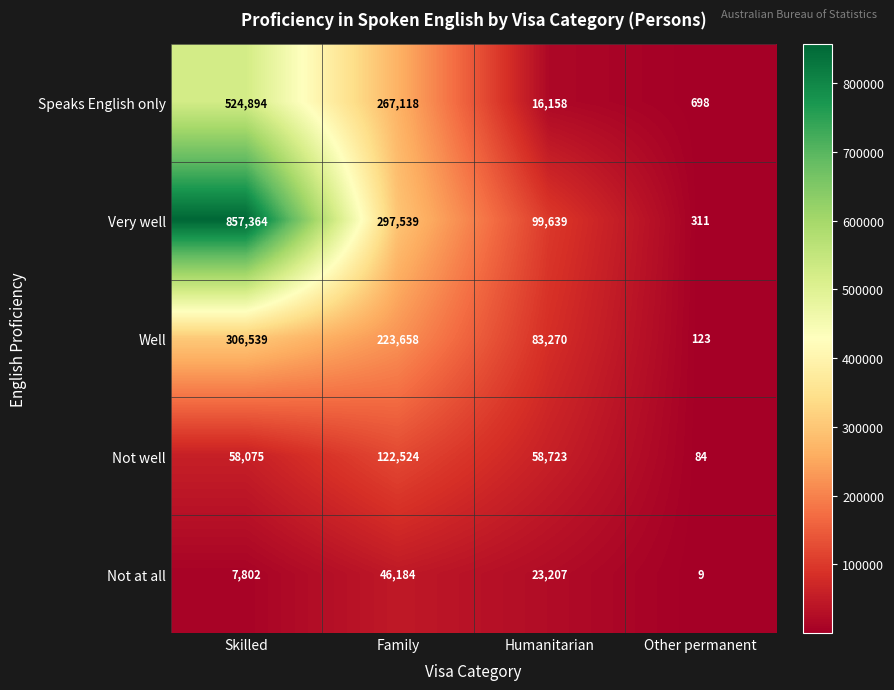

Rank the series at Other permanent from highest to lowest value.

Speaks English only, Very well, Well, Not well, Not at all